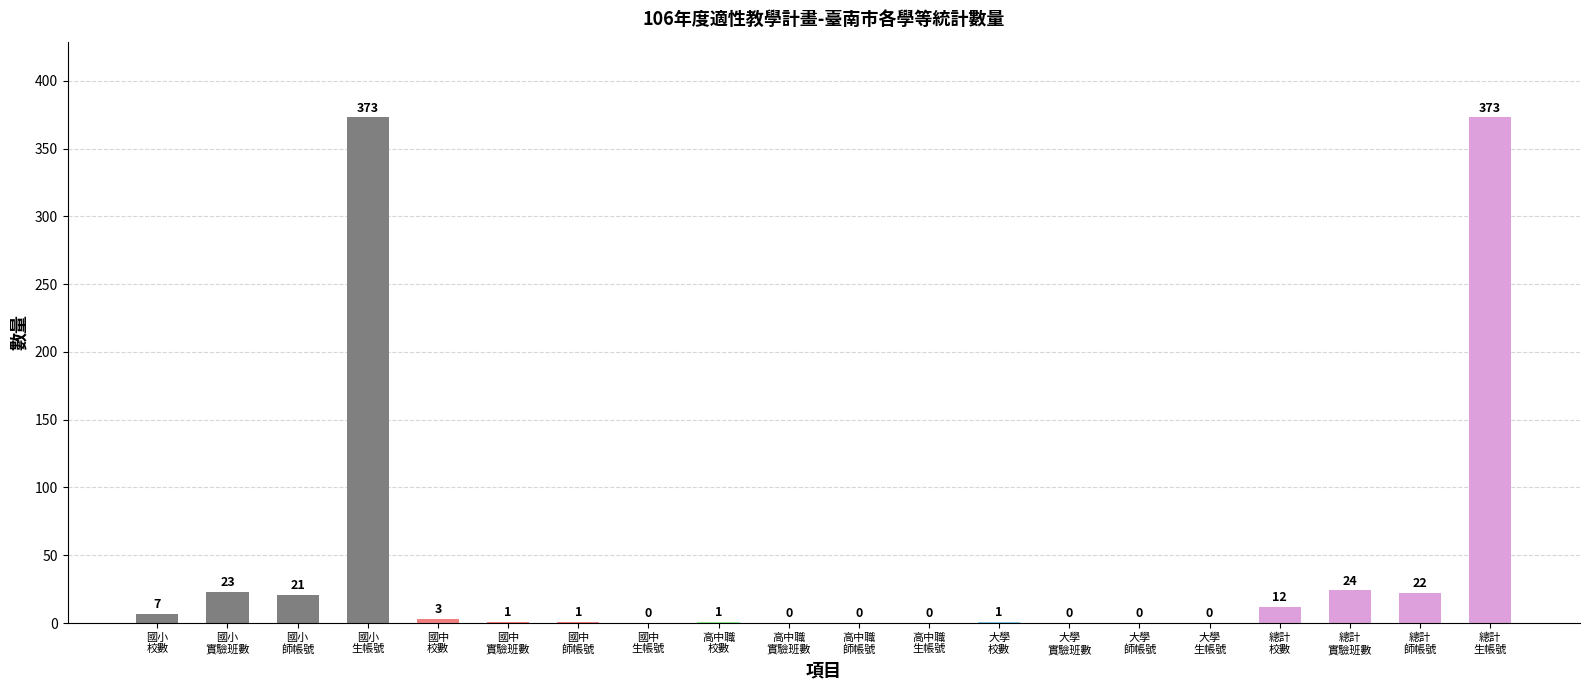

What is the maximum value shown in the chart?

373